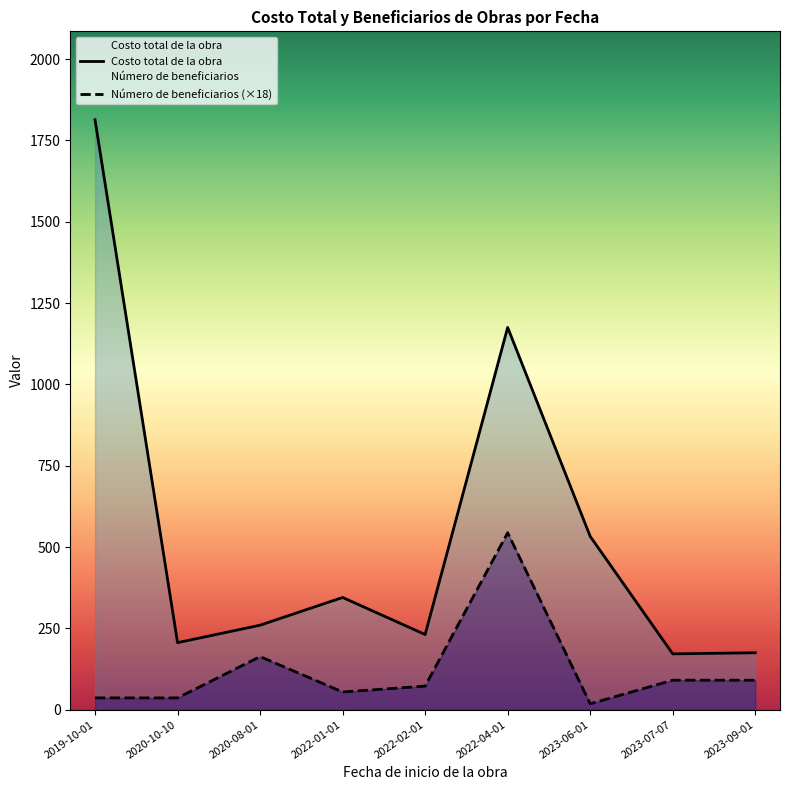

List the series in order of their overall mean, highest first.

Costo total de la obra, Número de beneficiarios (×18)